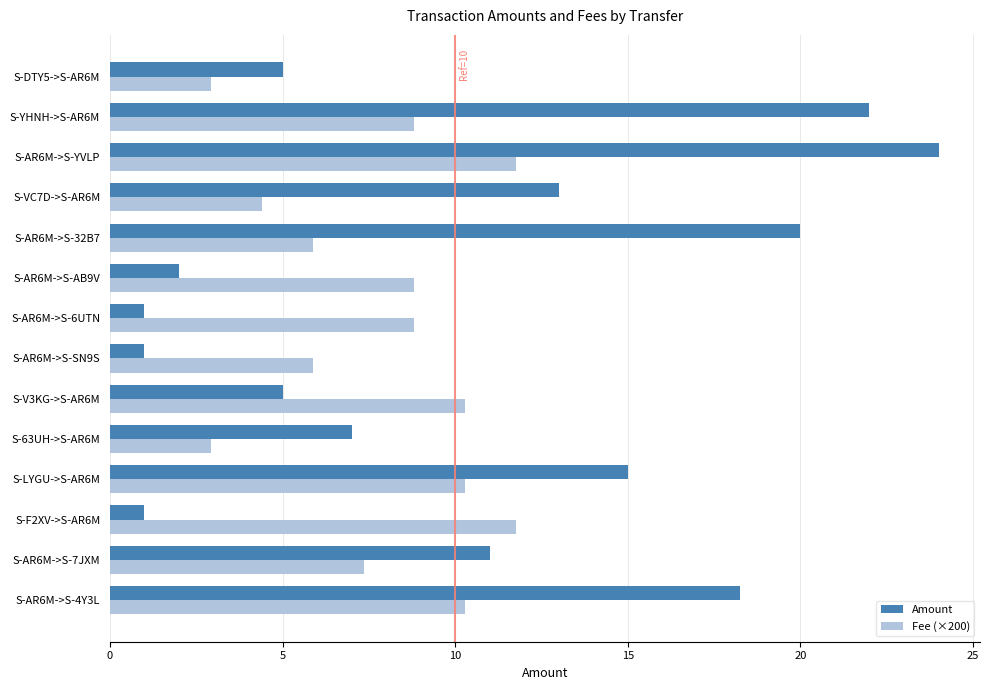

The value of Fee (×200) at S-AR6M->S-4Y3L is 10.3. True or false?

True